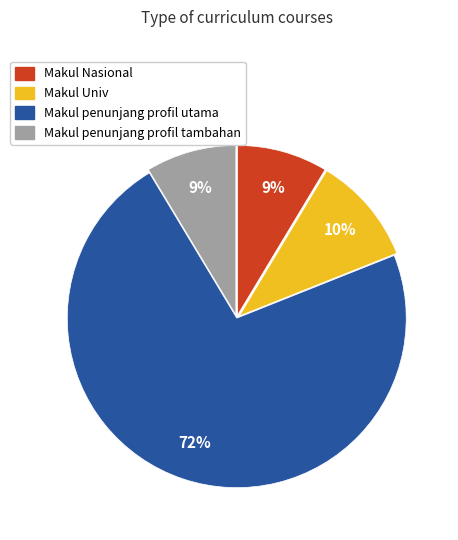

To the nearest percent, what is the average slice percentage?

25%